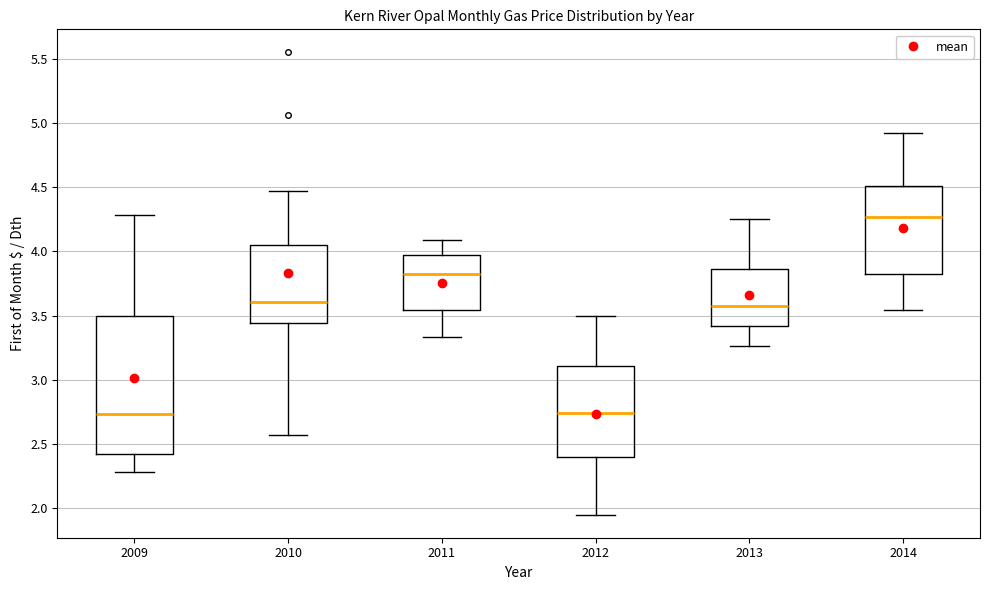

Where does the lower whisker of the box at x = 2010 end on the y-axis? The values are not printed on the chart, so give them approximately, as read against the axis.

2.55